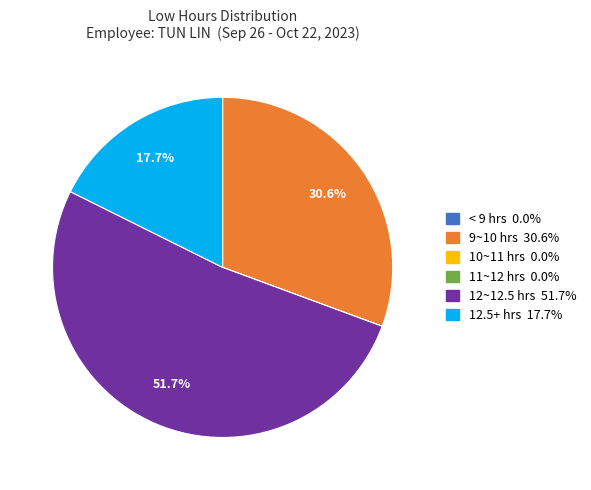

Is there any slice that represents more than half of the pie?

Yes